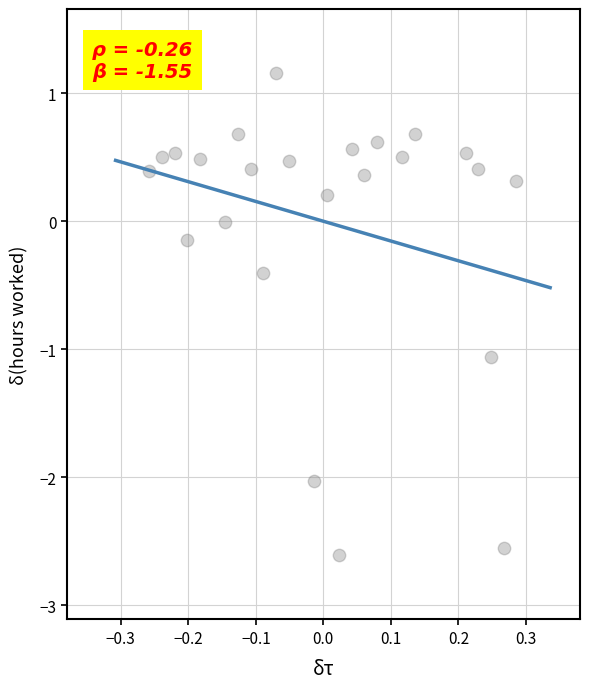

What is the range of Y values (max minus min)?

3.8